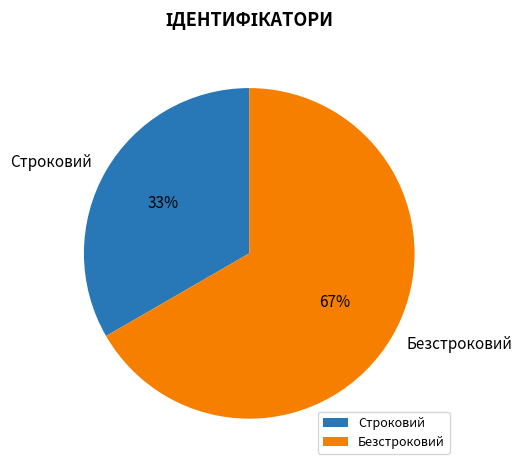

Is it true that Строковий is 26% of the pie?

False